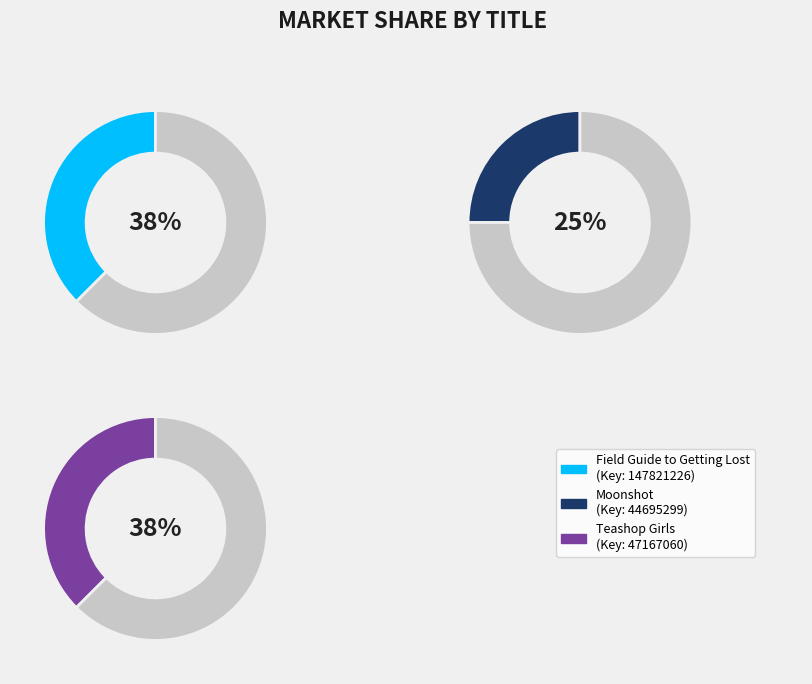

To the nearest percent, what portion does Field Guide to Getting Lost represent?

38%